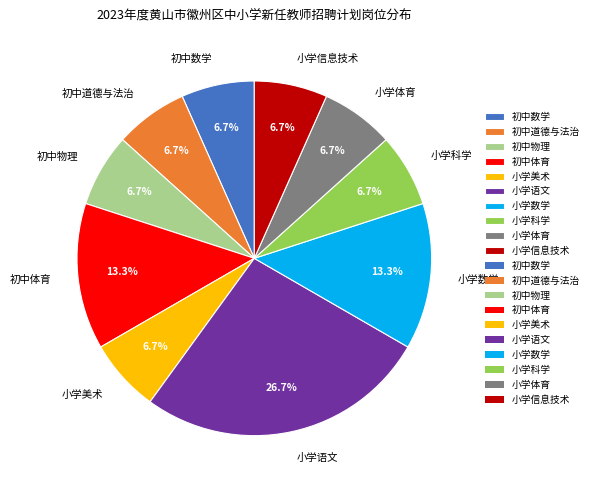

Count the number of slices in the pie.

10